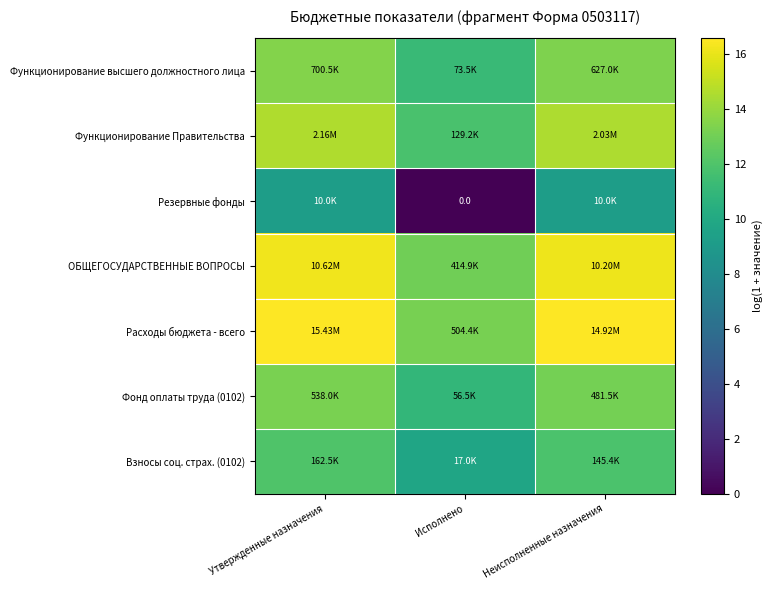

Which has a higher value, Неисполненные назначения or Утвержденные назначения?

Утвержденные назначения